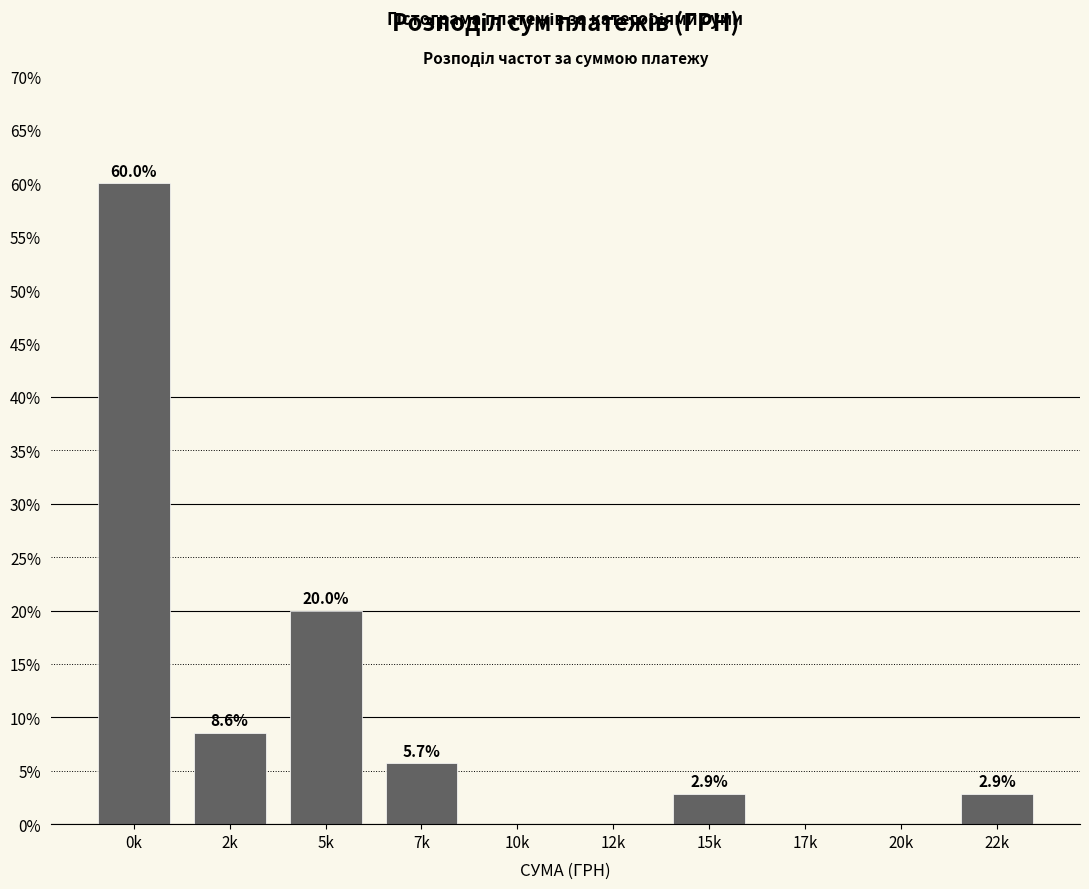

Reading left to right, extract all data points from this chart.

0k=60.0	2k=8.6	5k=20.0	7k=5.7	10k=0.0	12k=0.0	15k=2.9	17k=0.0	20k=0.0	22k=2.9